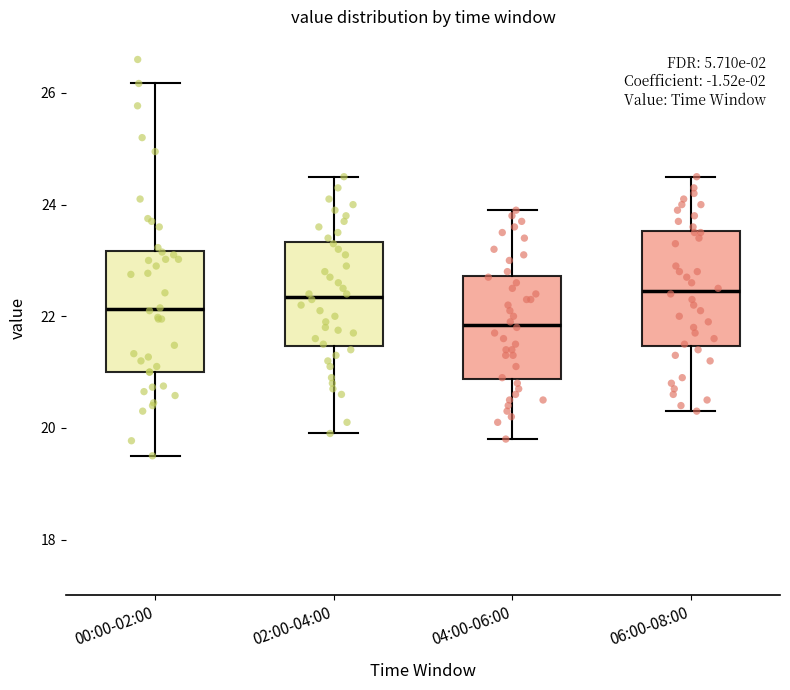

Where does the lower whisker of the box for 00:00-02:00 end on the y-axis? The values are not printed on the chart, so give them approximately, as read against the axis.

19.6